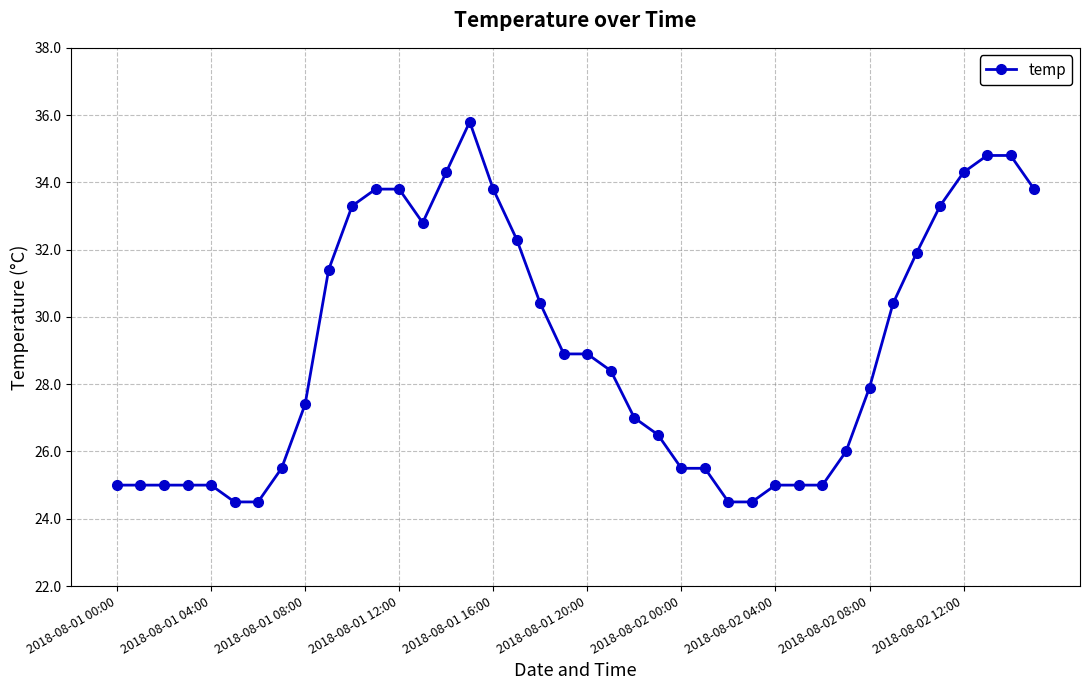

What is the average value?

29.0